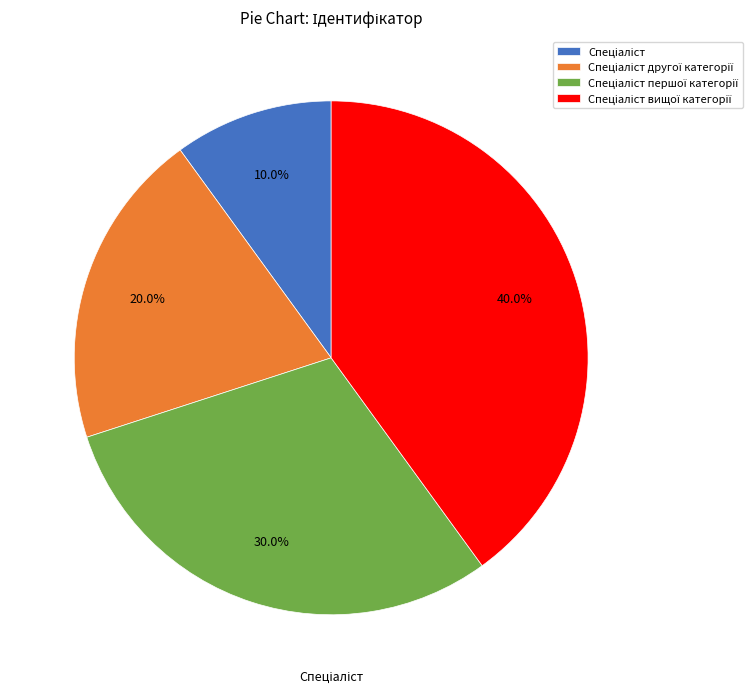

Does any single category account for the majority?

No